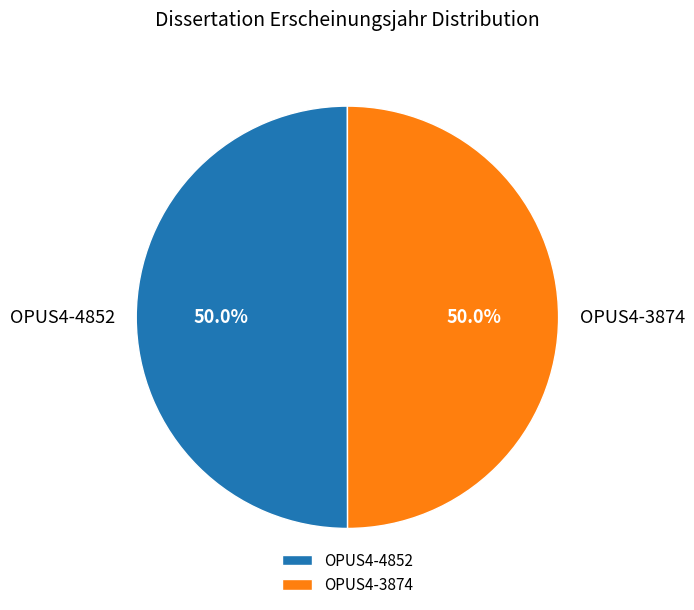

What is the ratio of the value at OPUS4-4852 to the value at OPUS4-3874?

1.0